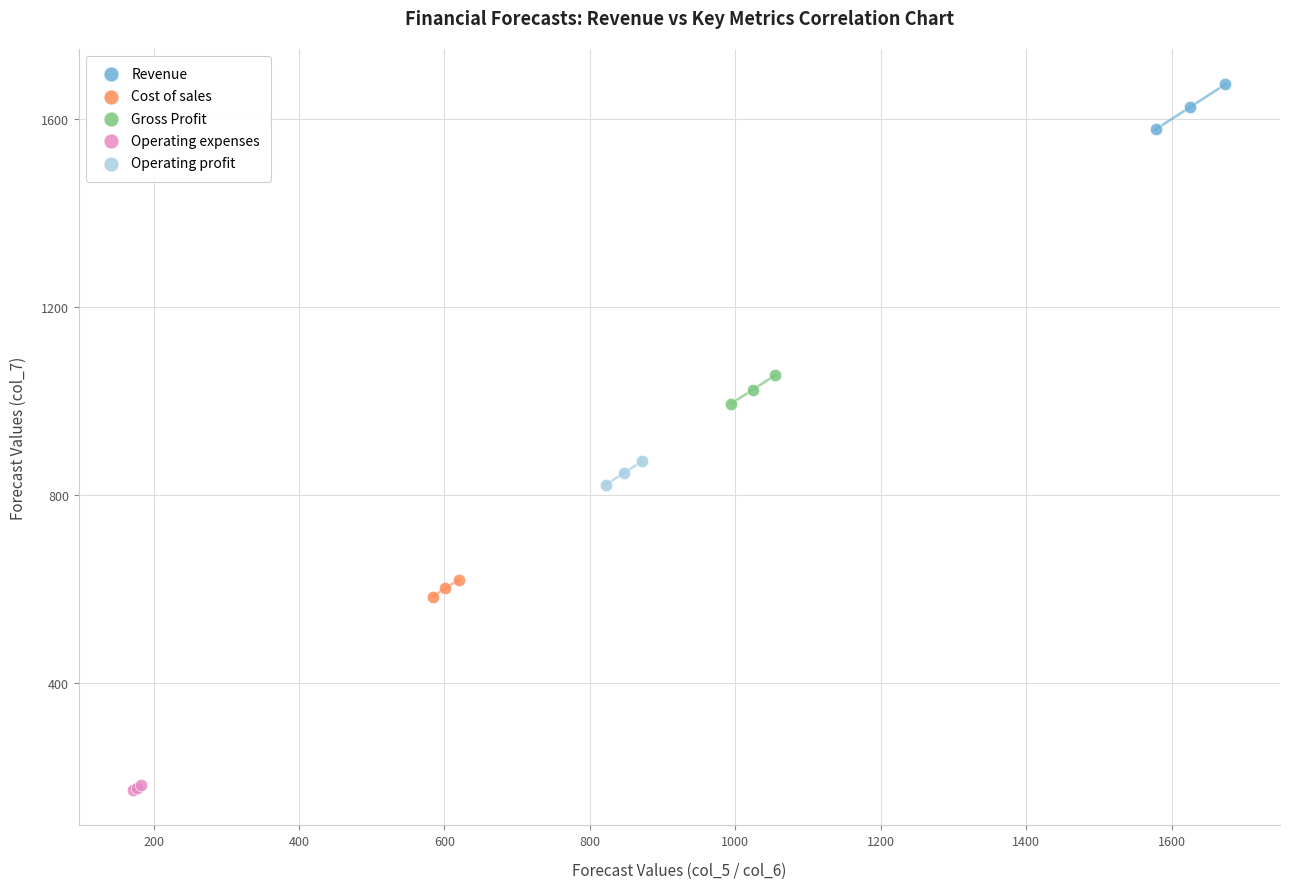

Which series reaches the maximum Y coordinate?

Revenue